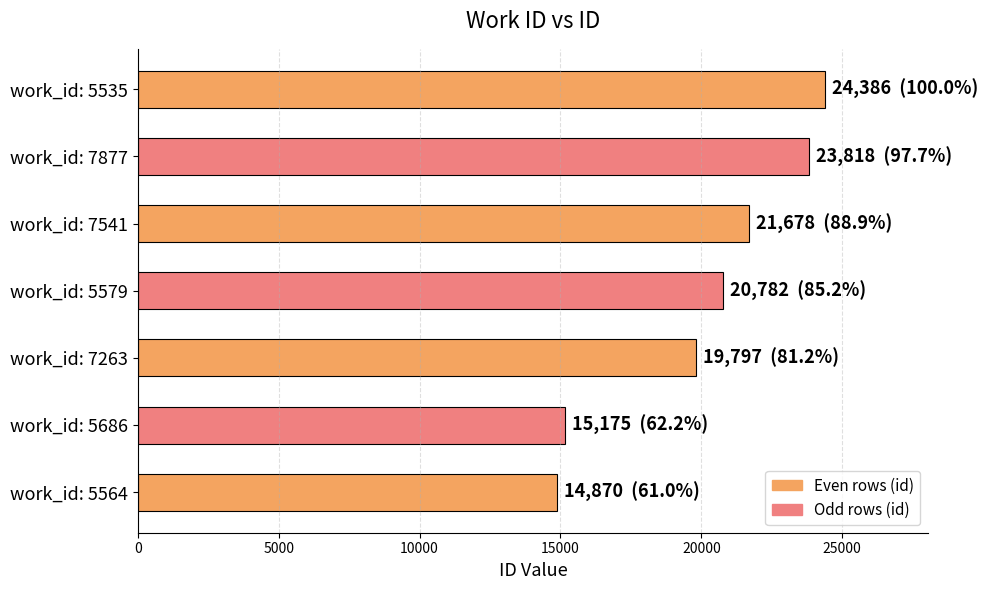

What is the sum of all values?

140506